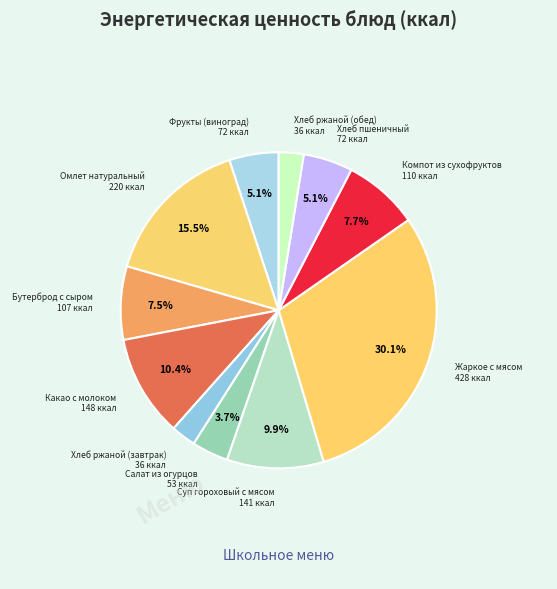

What percentage do Омлет натуральный and Салат из огурцов together represent?

19.2%